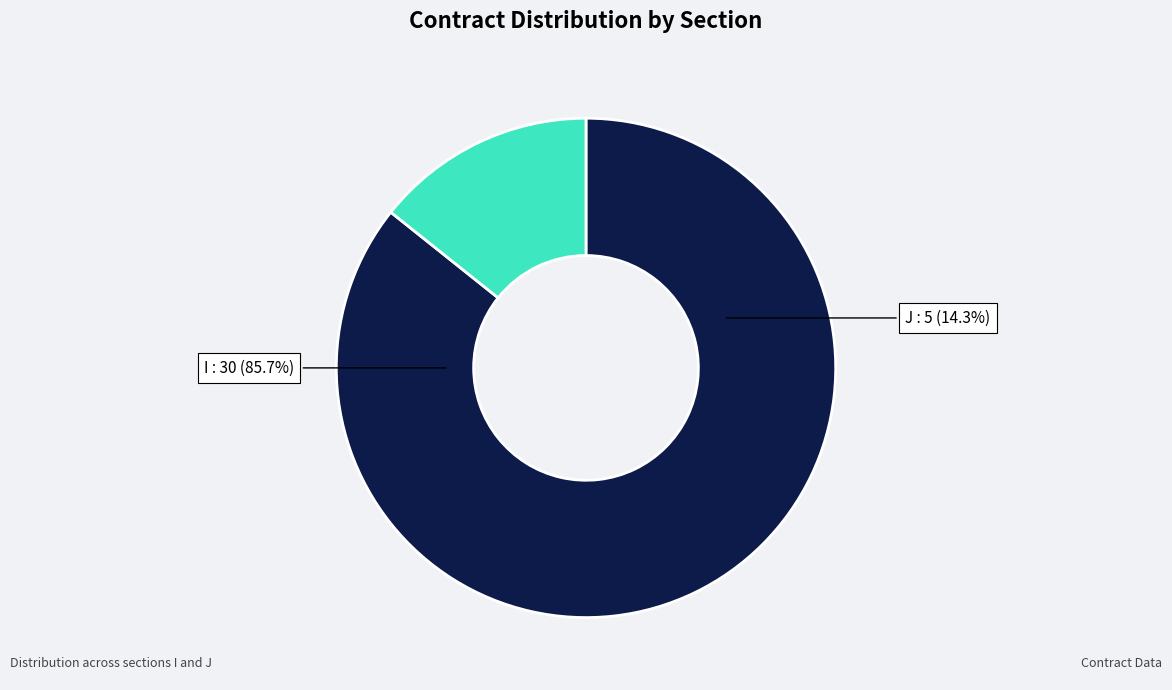

What is the largest slice in the pie chart?

I